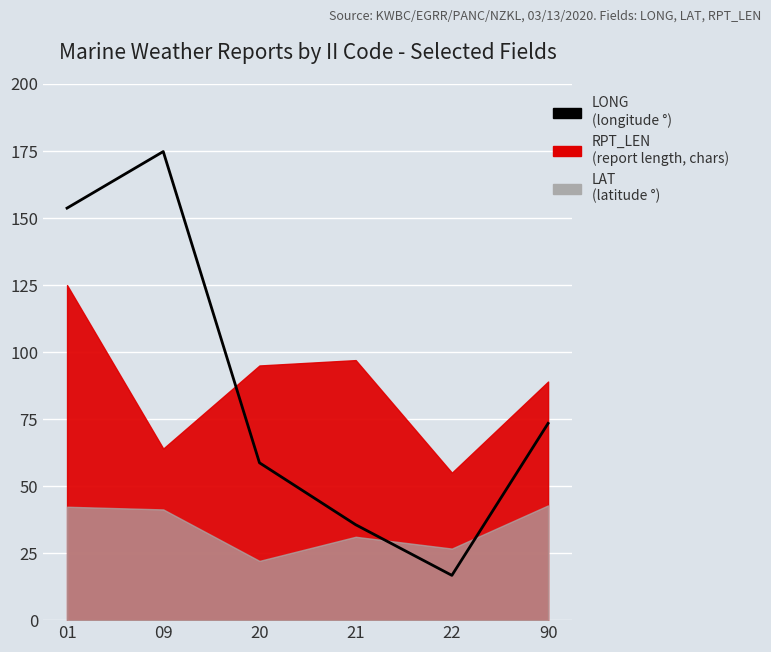

Rank the categories by value from lowest to highest.

22, 21, 20, 90, 01, 09